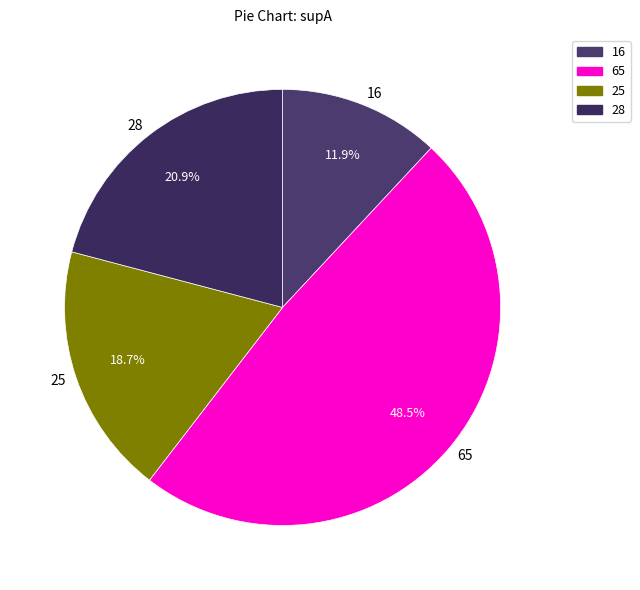

To the nearest percent, what percentage of the pie is 28?

21%